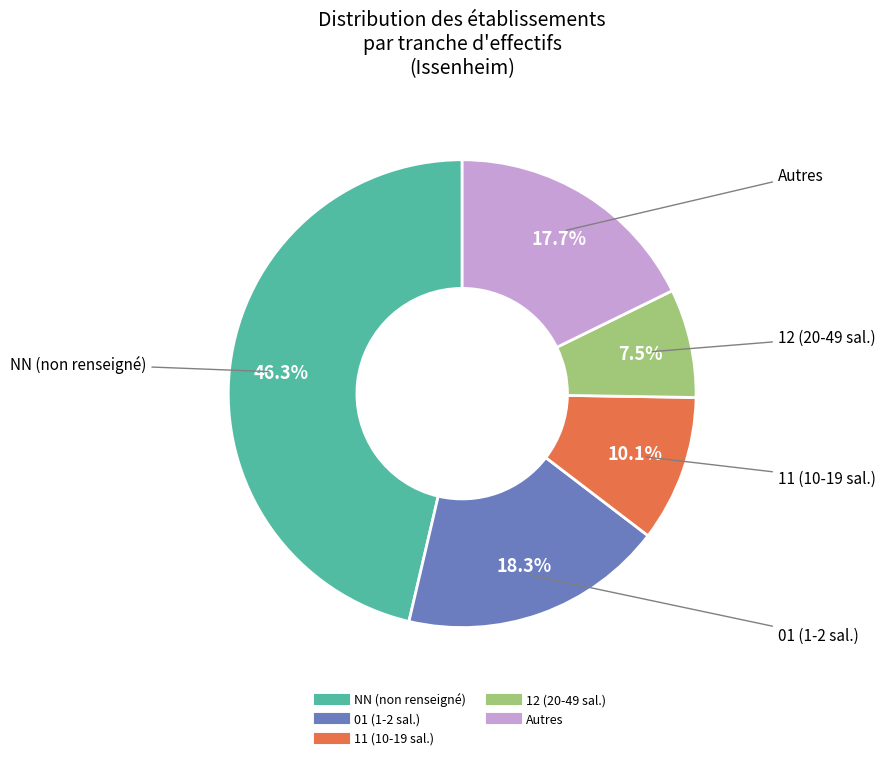

To the nearest percent, what is the difference between the largest and smallest slice percentages?

39%